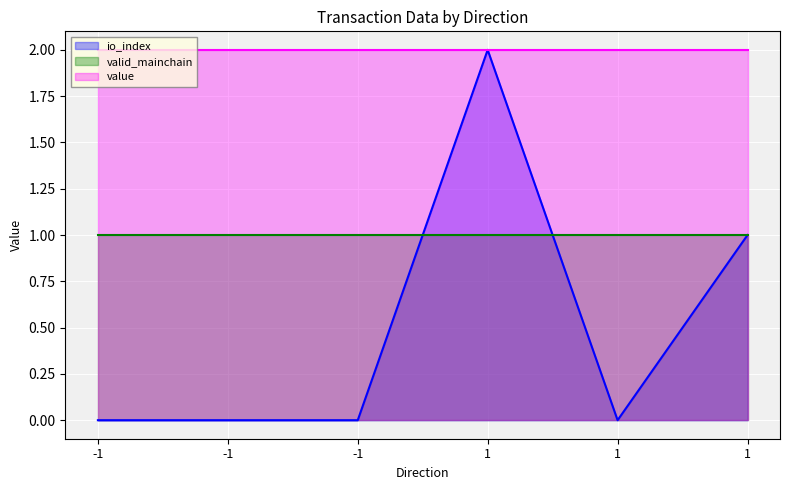

Which has a higher value, -1 or 1?

1